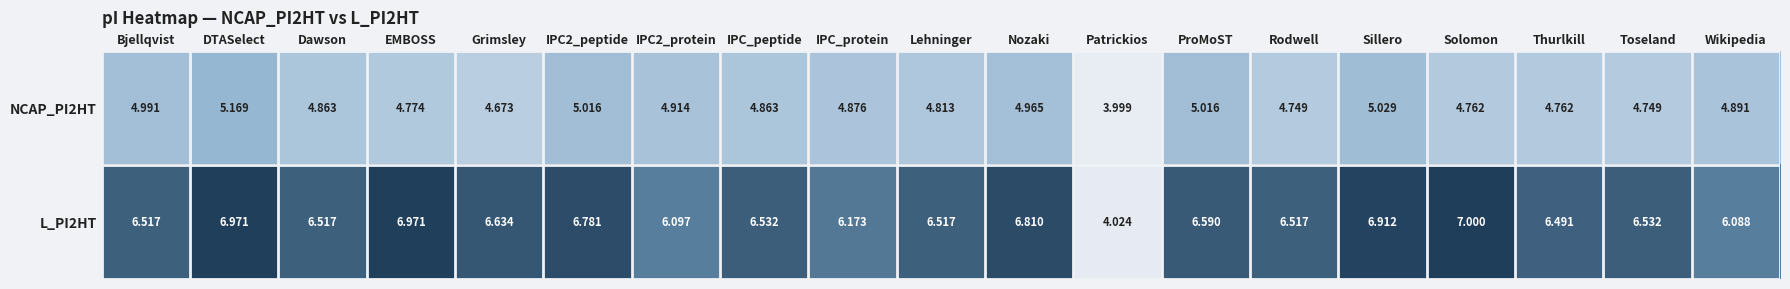

At which category is the sum across all series the highest?

DTASelect